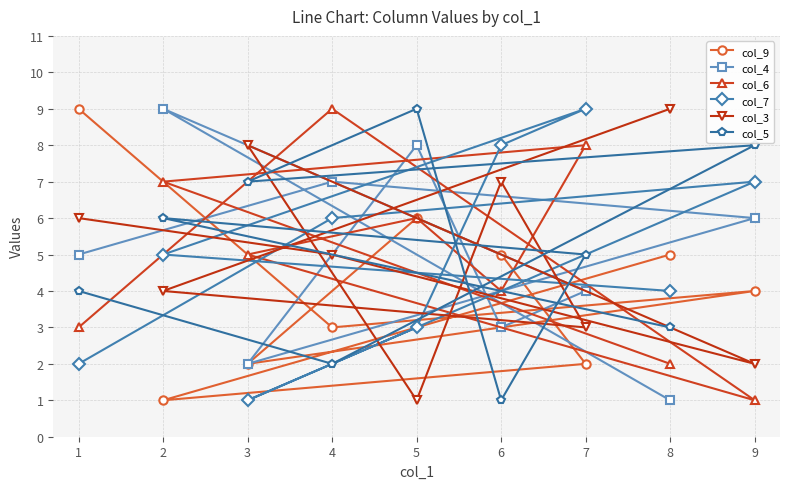

What is the maximum value shown in the chart?

9